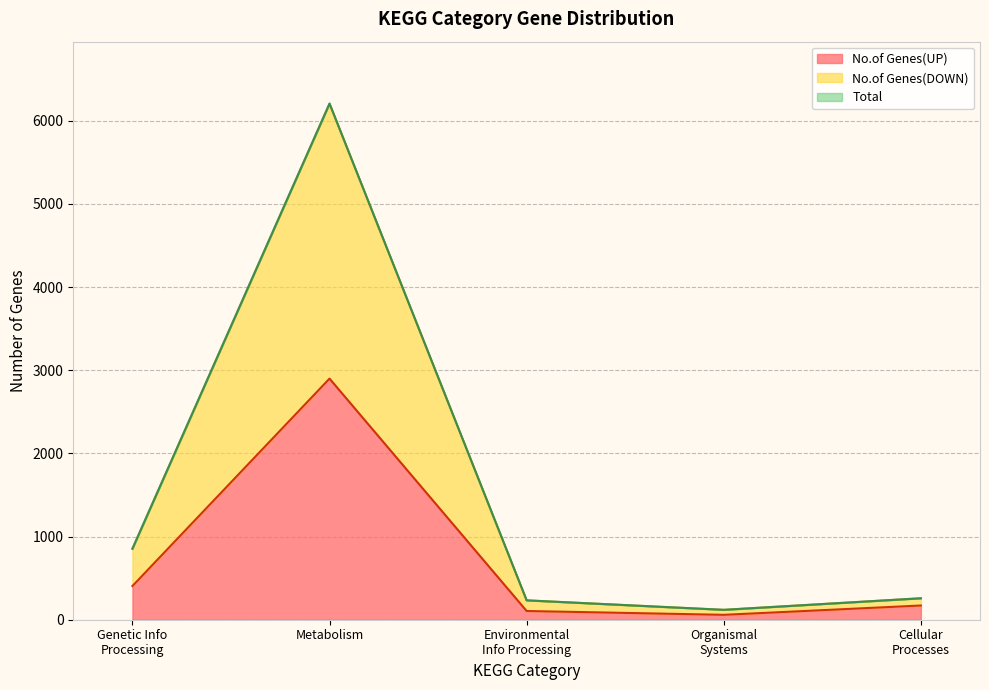

What is the difference between the highest and lowest values at Organismal Systems?

60